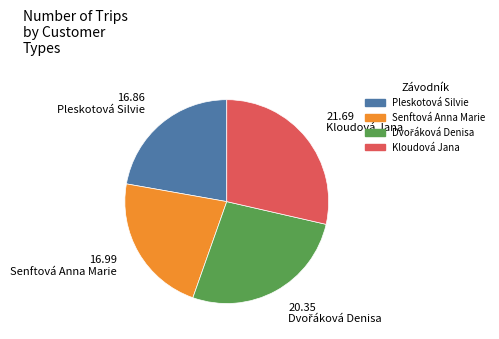

True or false: Senftová Anna Marie accounts for 31% of the total.

False